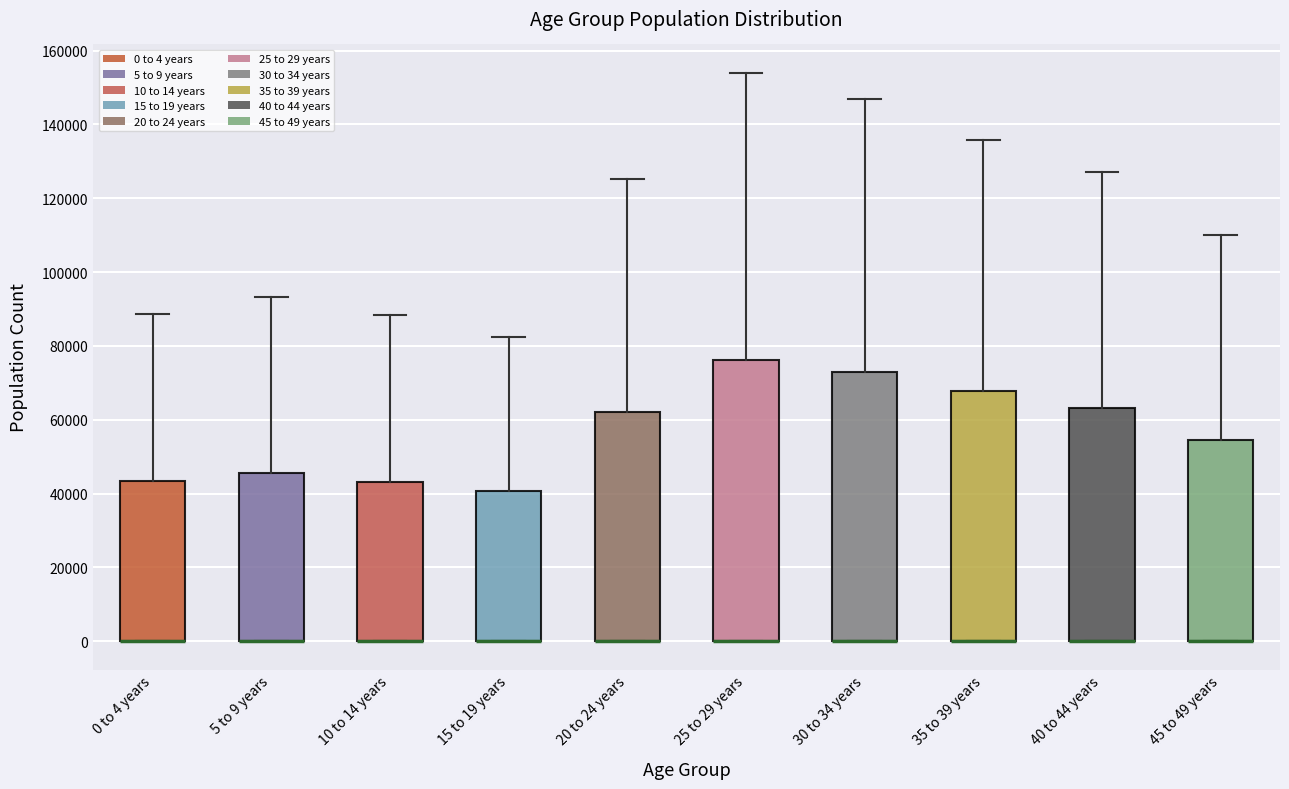

Reading left to right, transcribe this box plot: for each box, give where its median line is, the range the box spans, and where its two whiskers end, as read against the y-axis. The values are not printed on the chart, so give them approximately, as read against the axis.

0 to 4 years: median 0 (drawn on the box's lower edge), box 0 to 44000, whiskers 0 to 88000
5 to 9 years: median 0 (drawn on the box's lower edge), box 0 to 46000, whiskers 0 to 94000
10 to 14 years: median 0 (drawn on the box's lower edge), box 0 to 44000, whiskers 0 to 88000
15 to 19 years: median 0 (drawn on the box's lower edge), box 0 to 40000, whiskers 0 to 82000
20 to 24 years: median 0 (drawn on the box's lower edge), box 0 to 62000, whiskers 0 to 126000
25 to 29 years: median 0 (drawn on the box's lower edge), box 0 to 76000, whiskers 0 to 154000
30 to 34 years: median 0 (drawn on the box's lower edge), box 0 to 74000, whiskers 0 to 146000
35 to 39 years: median 0 (drawn on the box's lower edge), box 0 to 68000, whiskers 0 to 136000
40 to 44 years: median 0 (drawn on the box's lower edge), box 0 to 64000, whiskers 0 to 128000
45 to 49 years: median 0 (drawn on the box's lower edge), box 0 to 54000, whiskers 0 to 110000